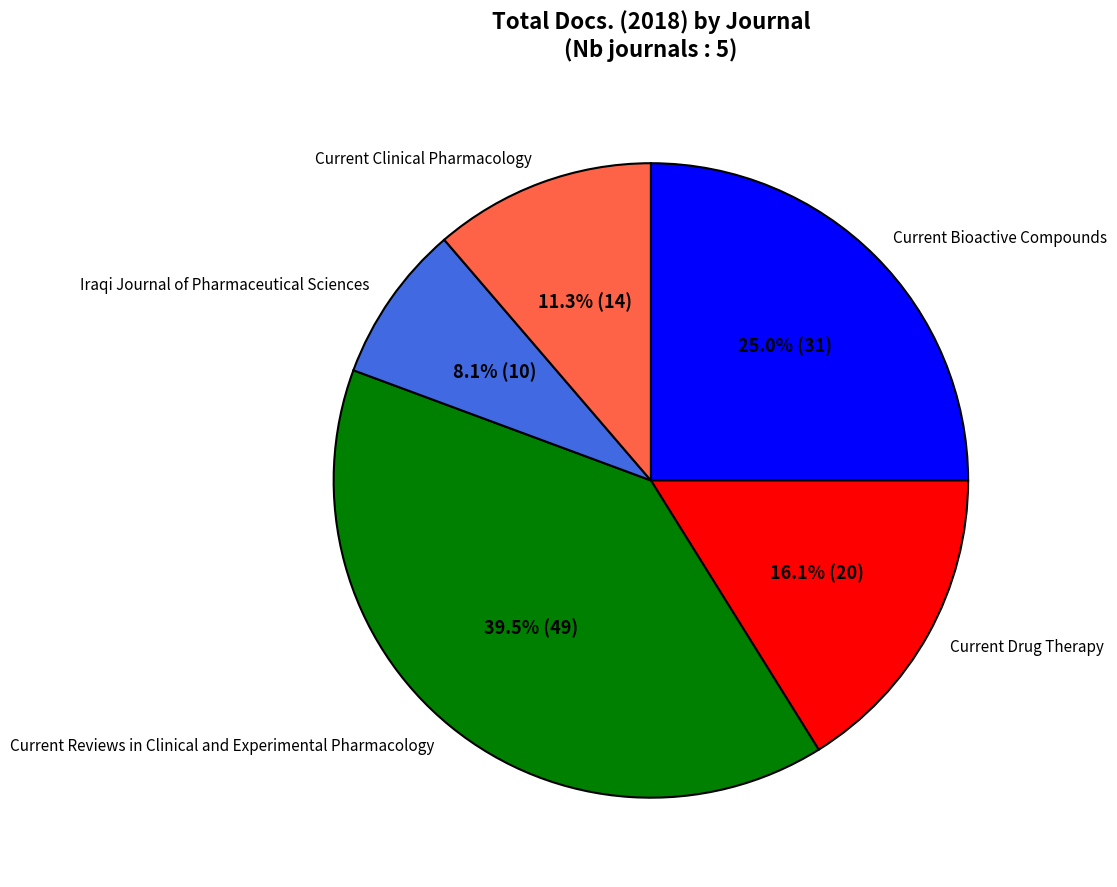

What percentage do Current Reviews in Clinical and Experimental Pharmacology and Current Drug Therapy together represent?

55.6%